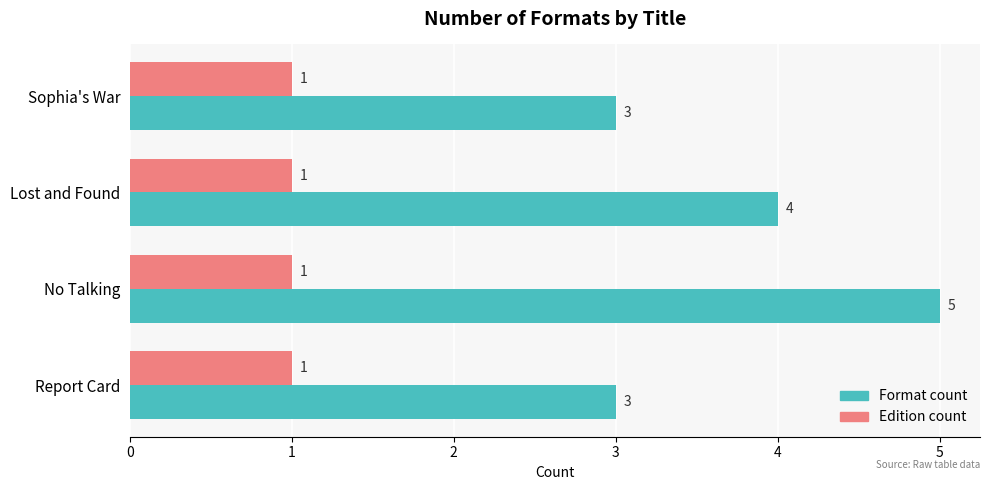

At which label is Format count closest to 4?

Lost and Found